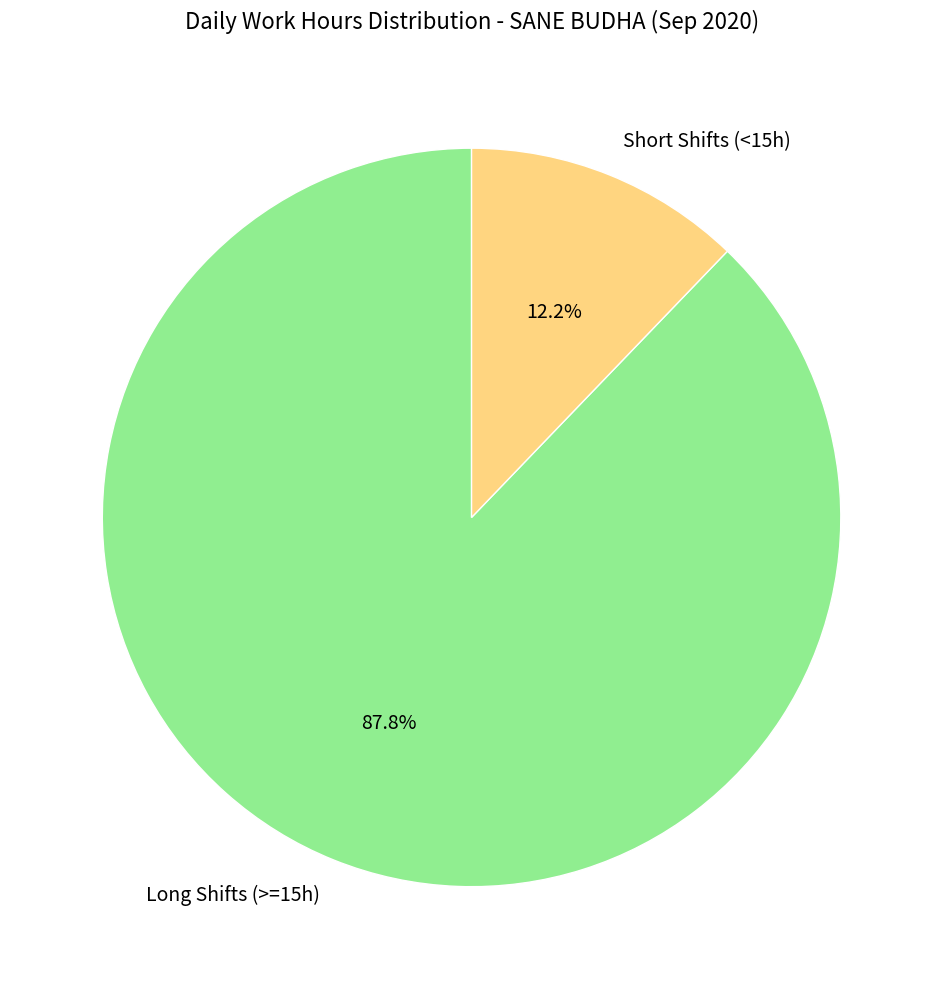

Approximately how many times larger is the value at Long Shifts (>=15h) compared to Short Shifts (<15h)?

7.2